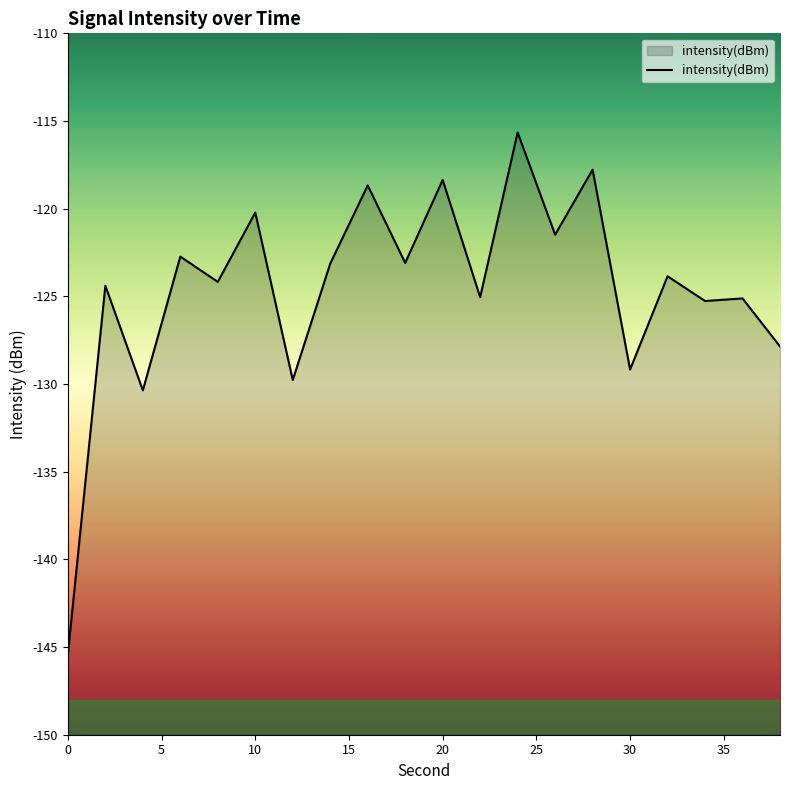

How many interior local valleys (lower than both neighbors) does the data have?

8